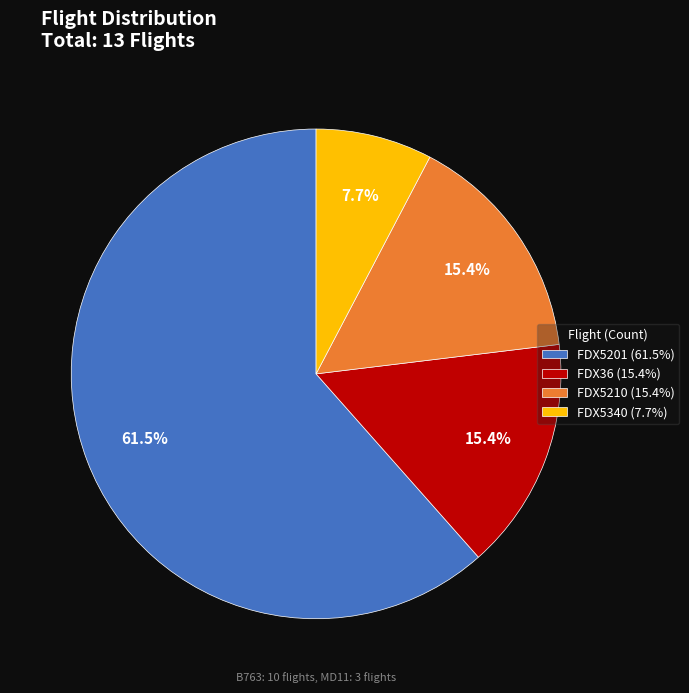

True or false: FDX5210 accounts for 15% of the total.

True